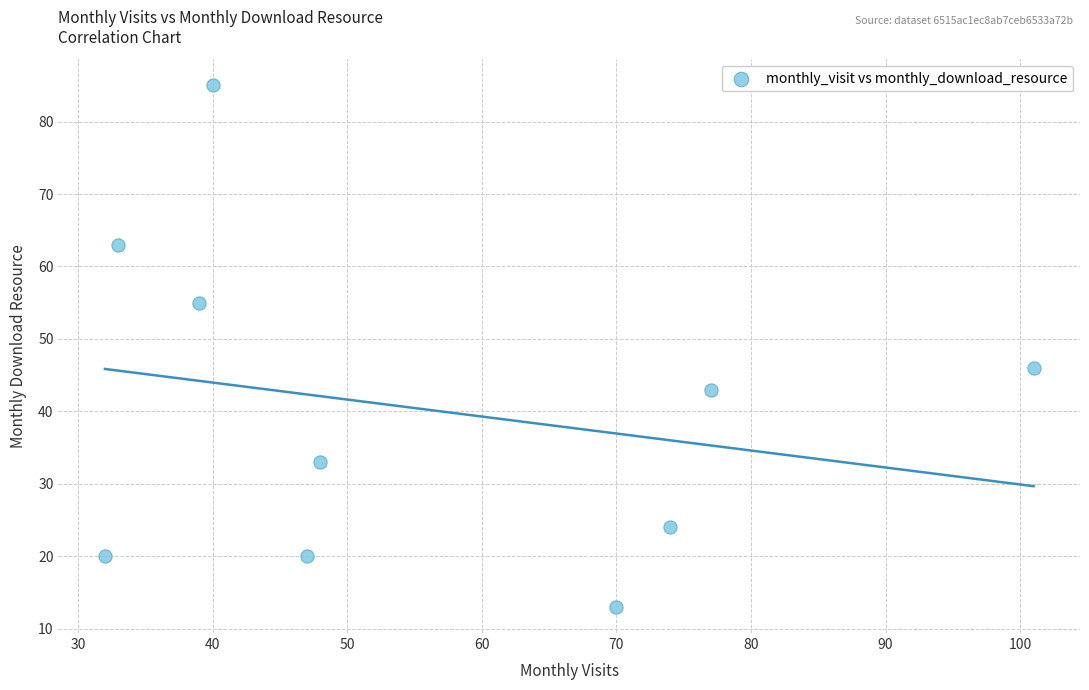

What is the average X value?

56